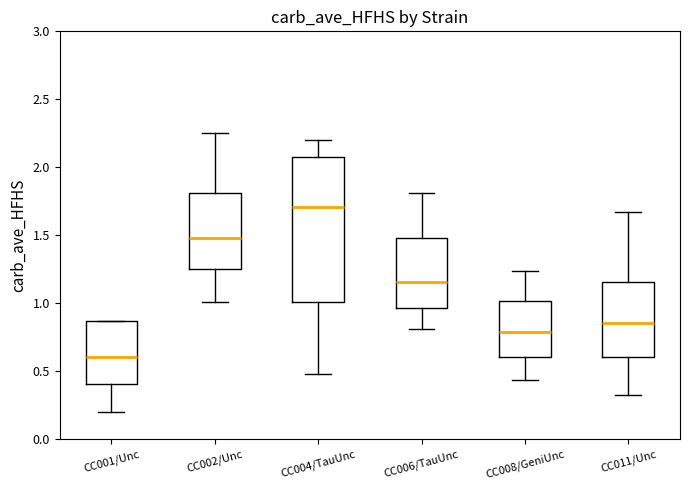

Reading left to right, read every box against the y-axis: the position of its median line, the range the box covers, and the ends of its whiskers. The values are not printed on the chart, so give them approximately, as read against the axis.

CC001/Unc: median 0.60, box 0.40 to 0.85, whiskers 0.20 to 0.85
CC002/Unc: median 1.50, box 1.25 to 1.80, whiskers 1.00 to 2.25
CC004/TauUnc: median 1.70, box 1.00 to 2.05, whiskers 0.50 to 2.20
CC006/TauUnc: median 1.15, box 0.95 to 1.50, whiskers 0.80 to 1.80
CC008/GeniUnc: median 0.80, box 0.60 to 1.00, whiskers 0.45 to 1.25
CC011/Unc: median 0.85, box 0.60 to 1.15, whiskers 0.30 to 1.65